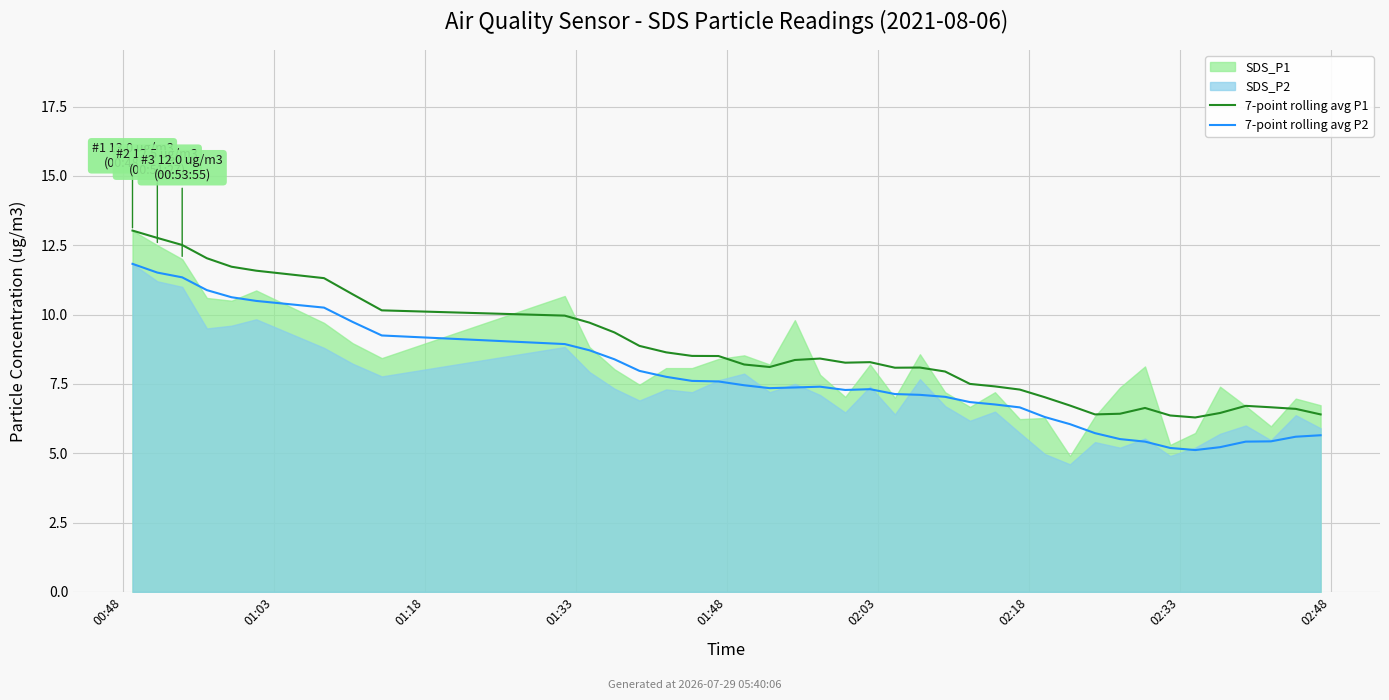

How many data points does each series have?

40